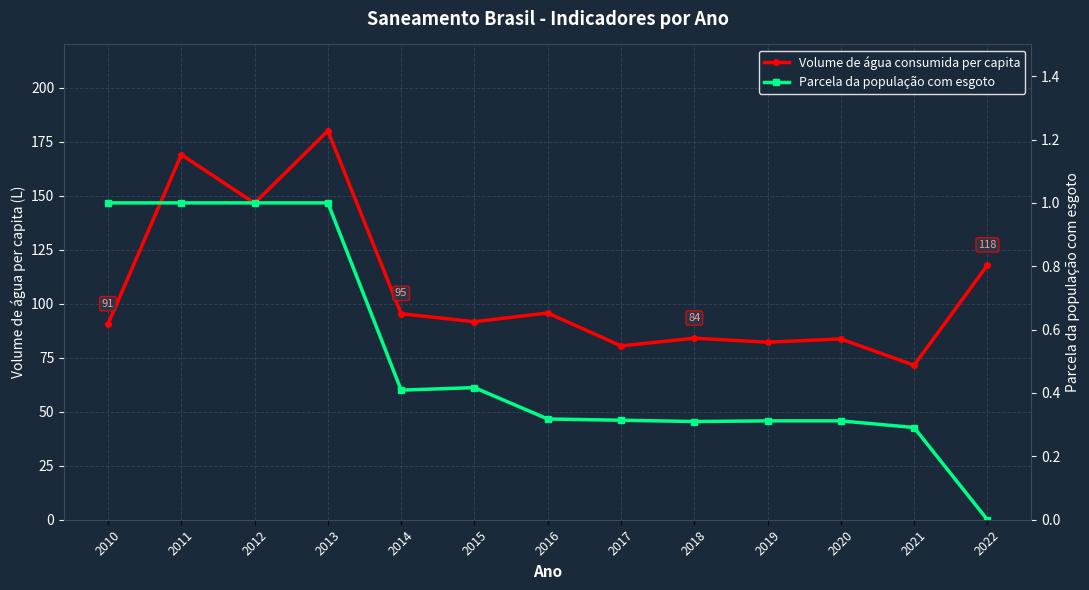

What are all the series names shown in the legend?

Volume de água consumida per capita, Parcela da população com esgoto